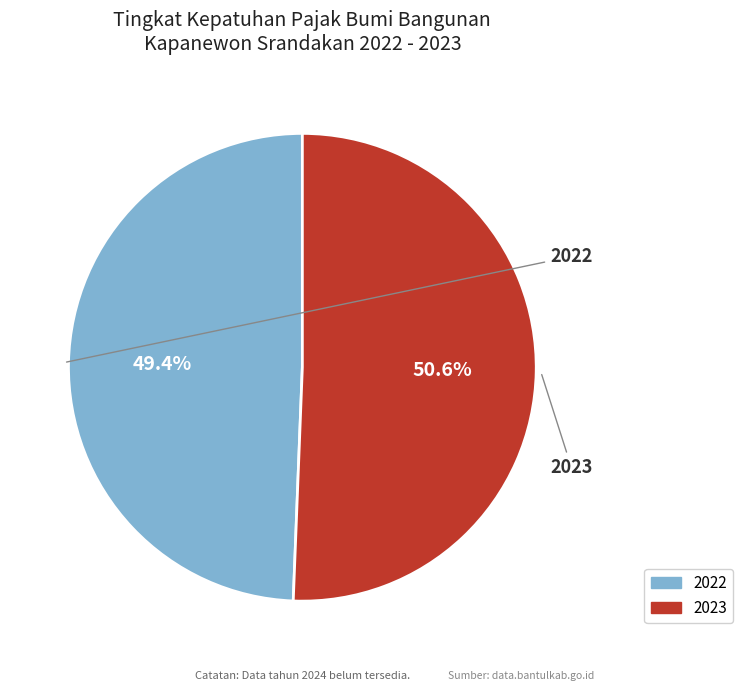

Which slice is the largest?

2023